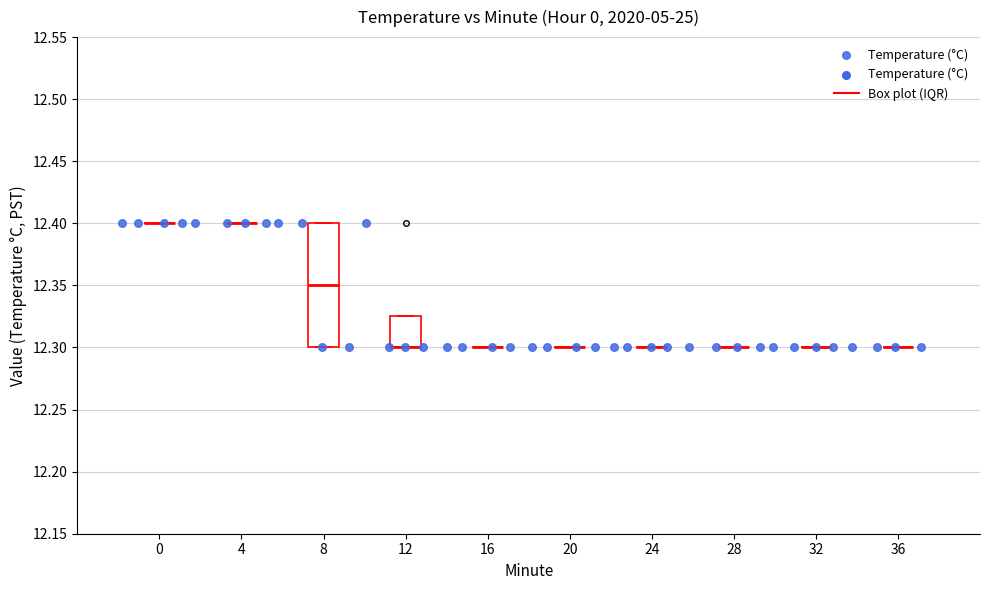

What is the range of X values (max minus min)?

38.9